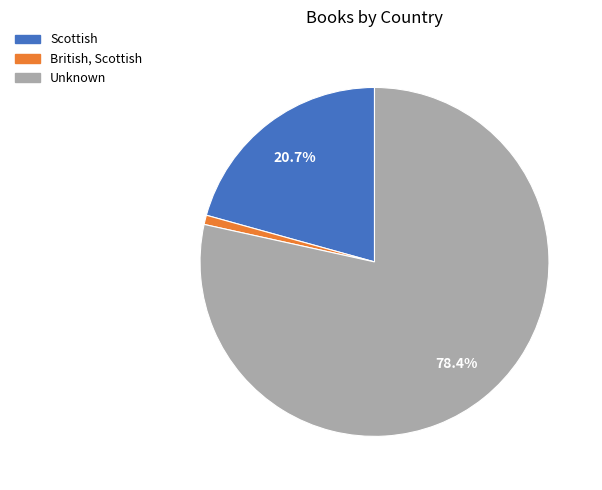

Which category accounts for the majority?

Unknown